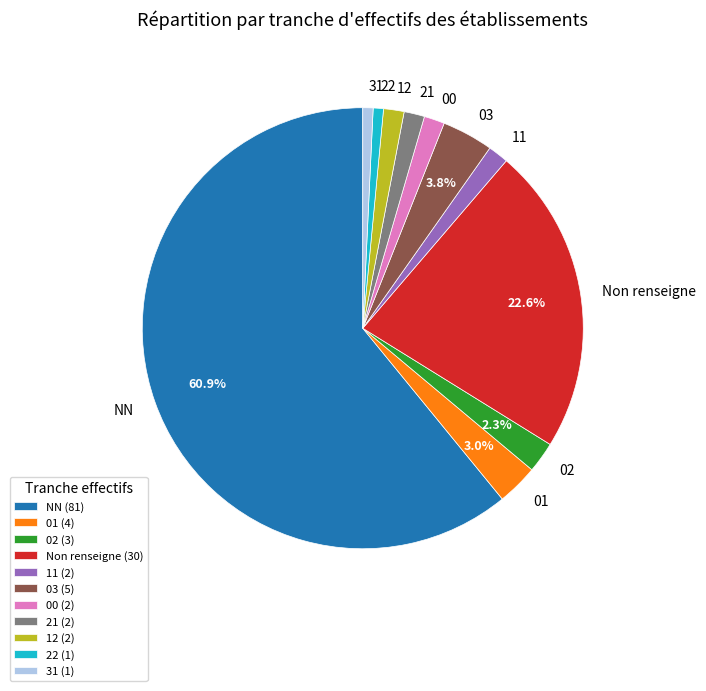

What percentage is the 03 slice, to the nearest percent?

4%